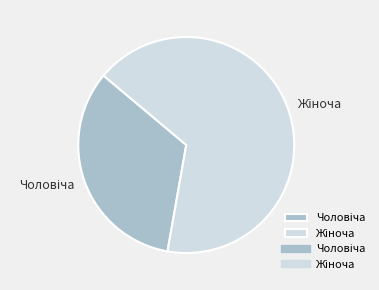

Is there a majority slice in this chart?

Yes